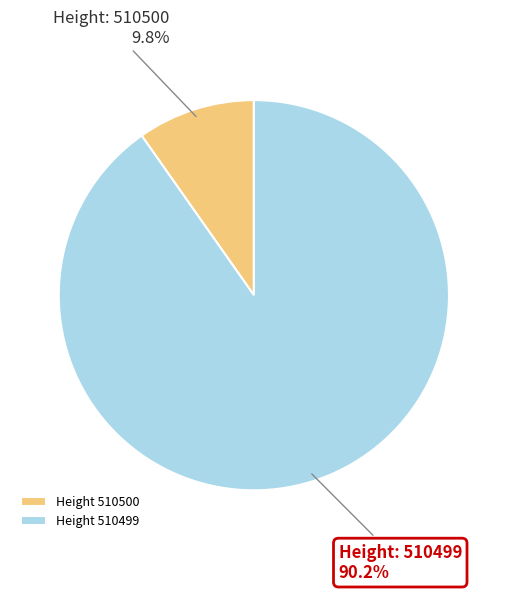

Between Height 510500 and Height 510499, which is larger?

Height 510499